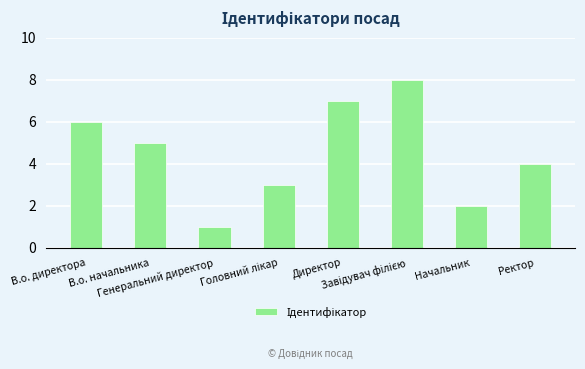

What is the difference between the maximum and minimum values?

7